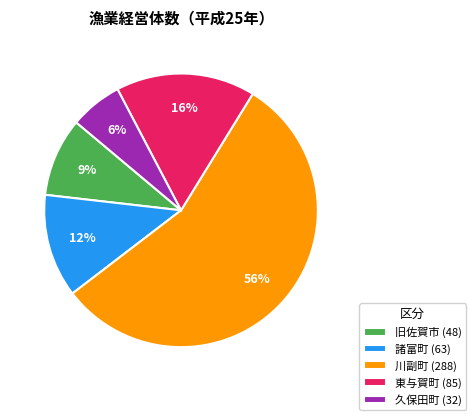

To the nearest percent, what is the difference between the 諸富町 (63) and 川副町 (288) slice percentages?

44%